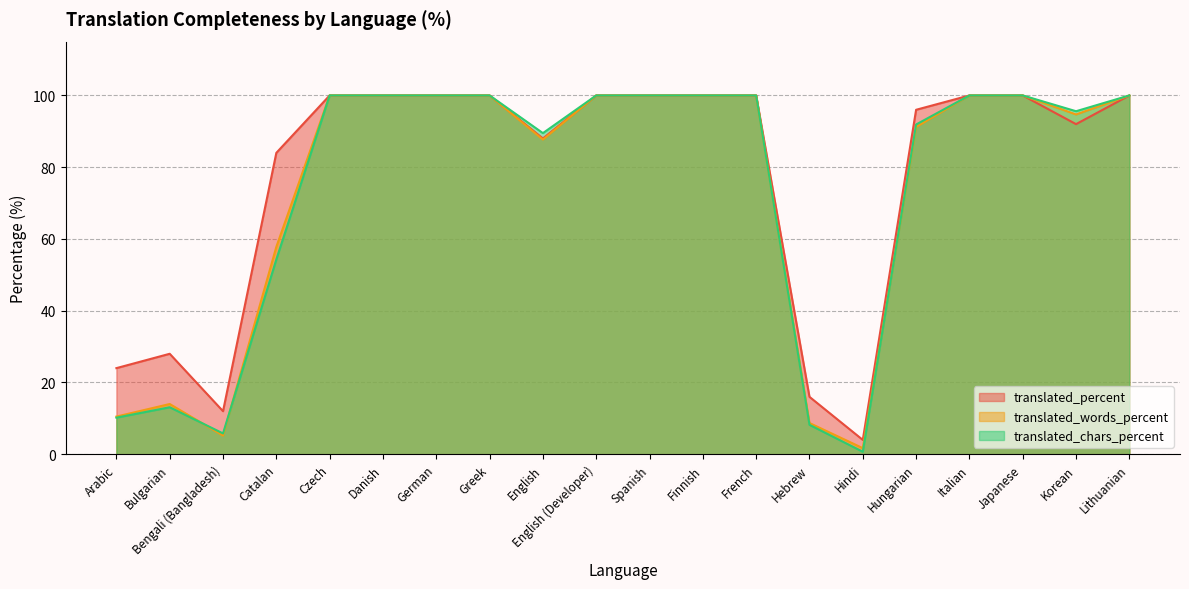

What is the label of the 11th point from the right?

English (Developer)